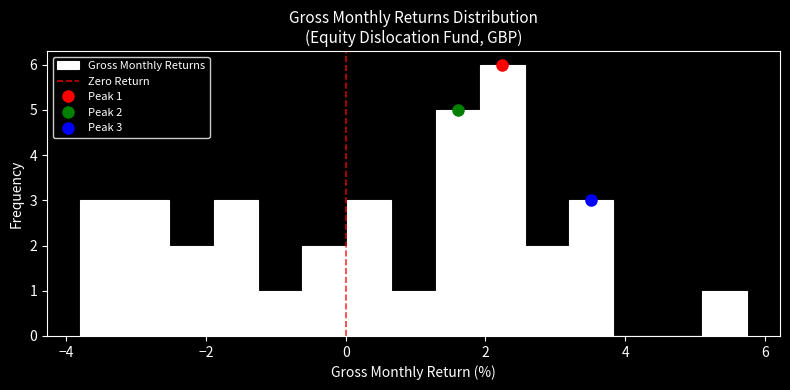

Read against the x-axis, roughly where is the centre of the tallest bar?

2.2